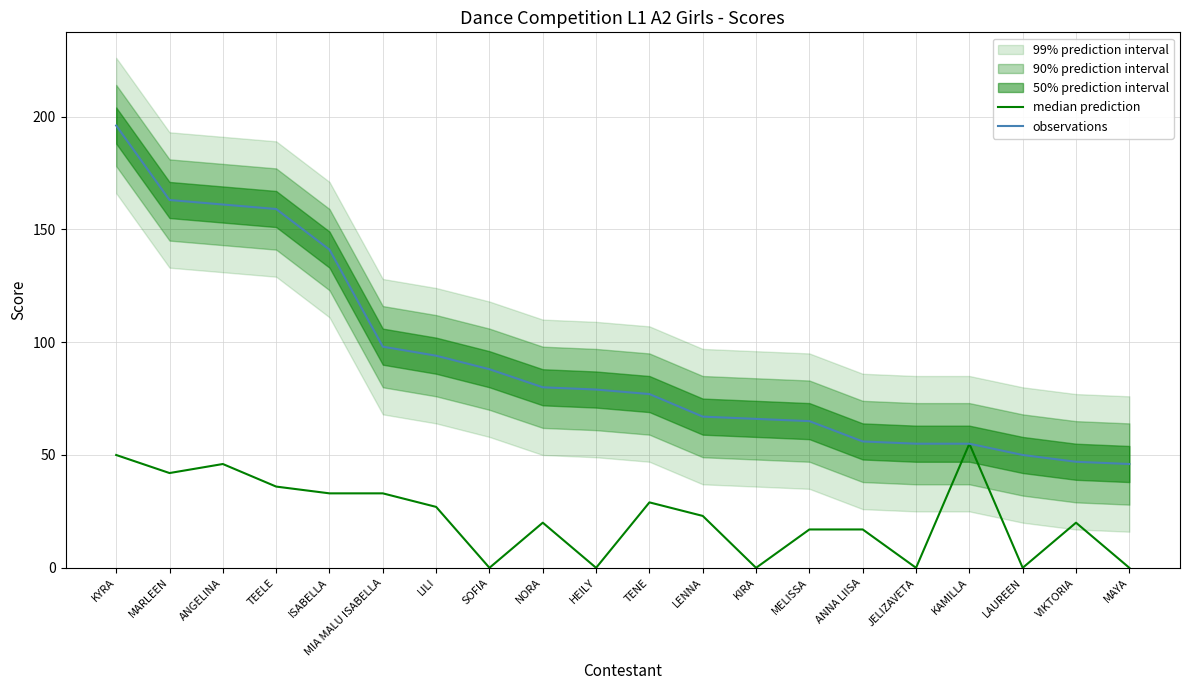

At KIRA, list the series in order from smallest to largest.

median prediction, observations